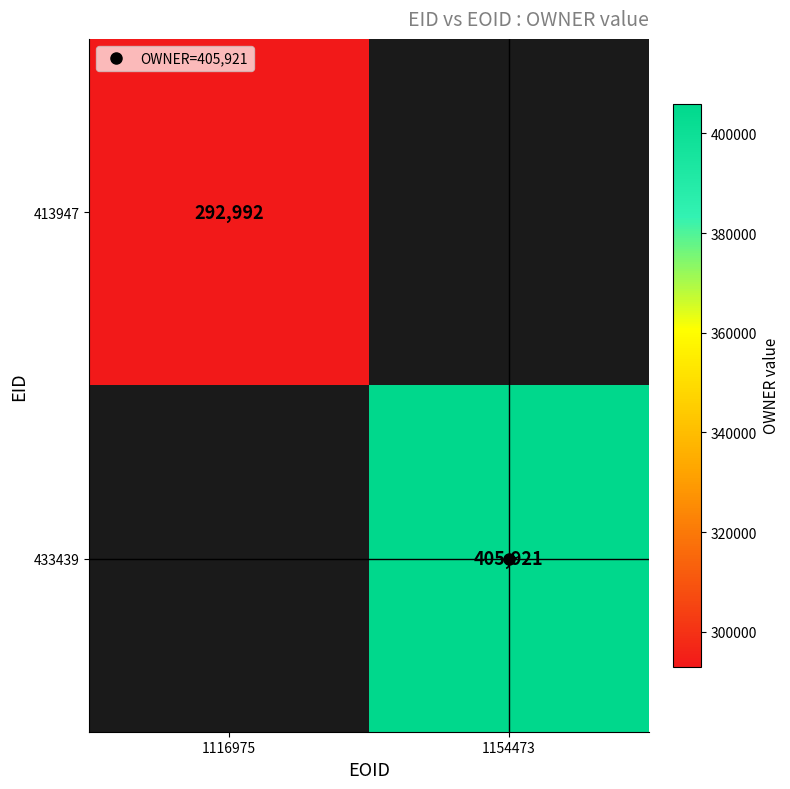

What value does the 433439 series have at 1154473?

405921.0